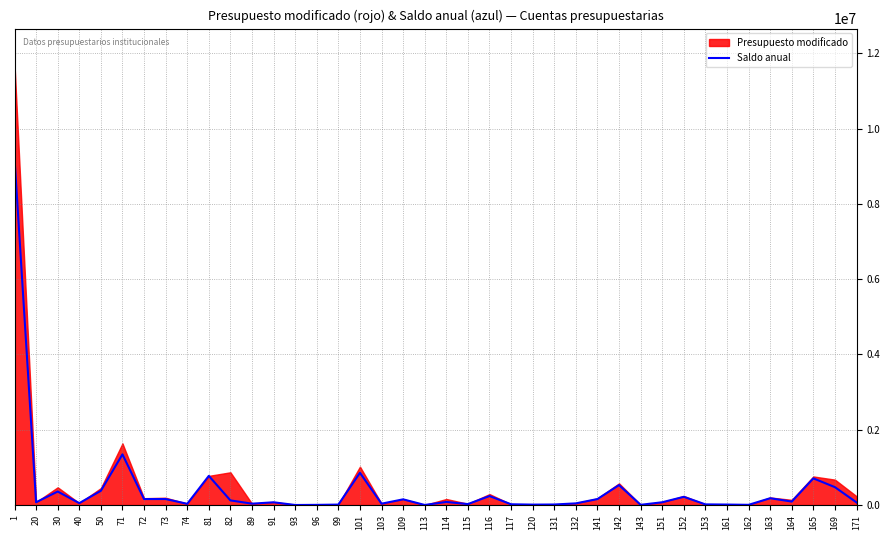

What is the highest value of the Saldo anual series?

9226305.8